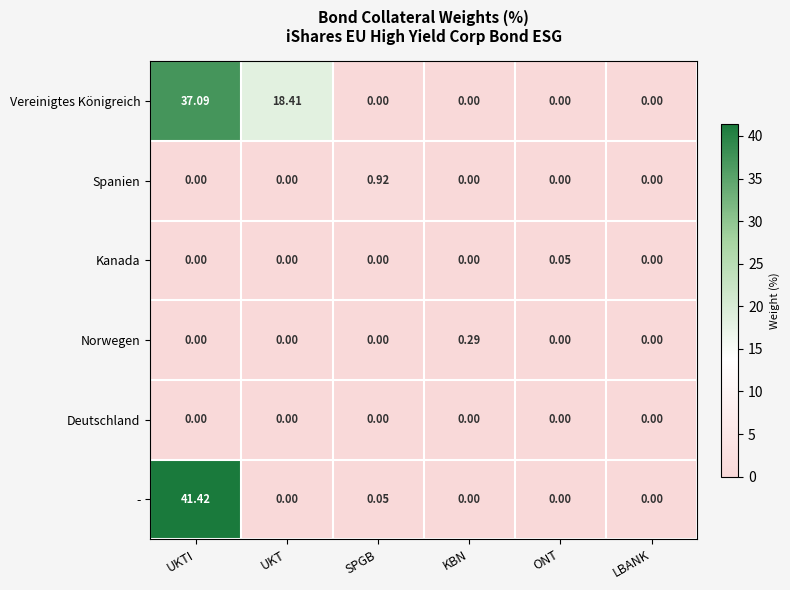

List the series in order of their peak value, highest first.

-, Vereinigtes Königreich, Spanien, Norwegen, Kanada, Deutschland